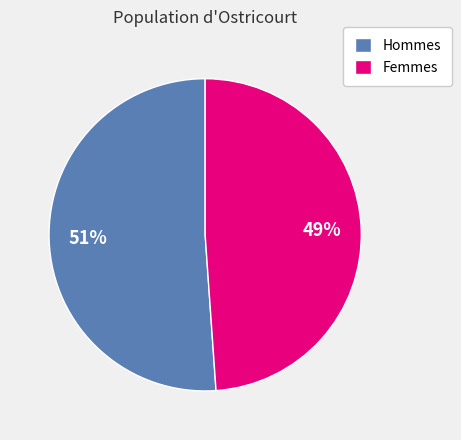

What is the largest slice in the pie chart?

Hommes